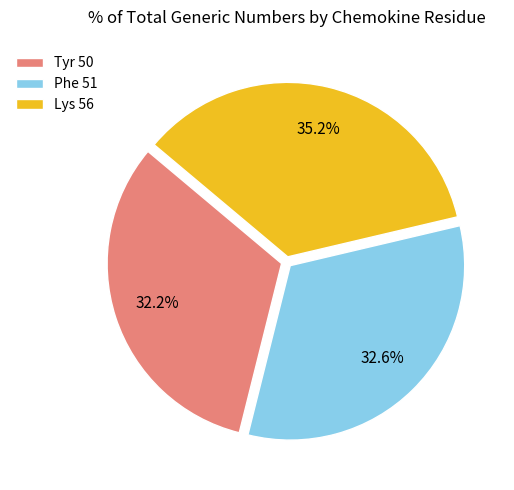

What is the total percentage of Phe 51 and Lys 56?

67.8%